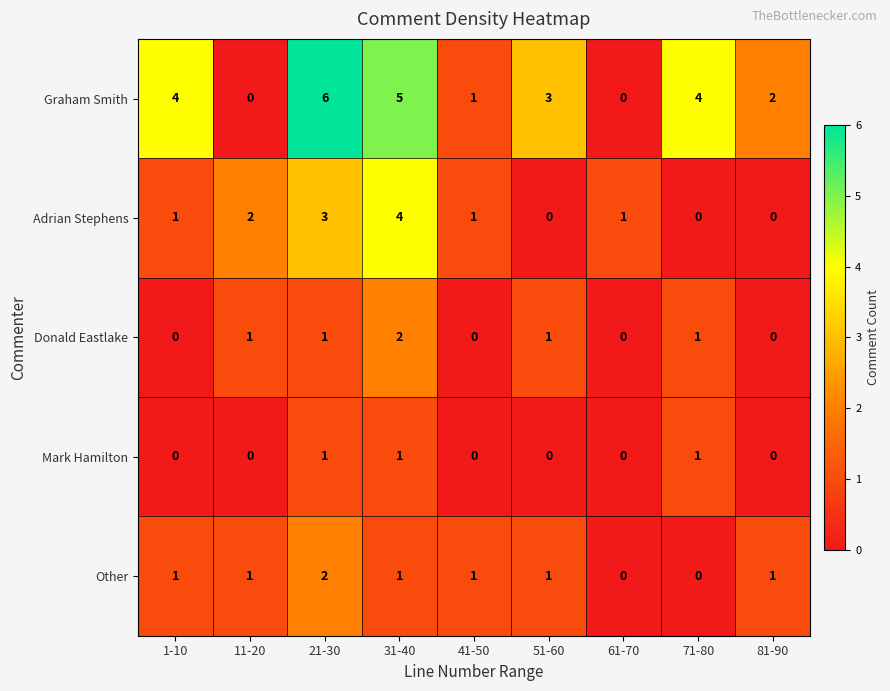

Count the Donald Eastlake values in the range 0 to 1.

8